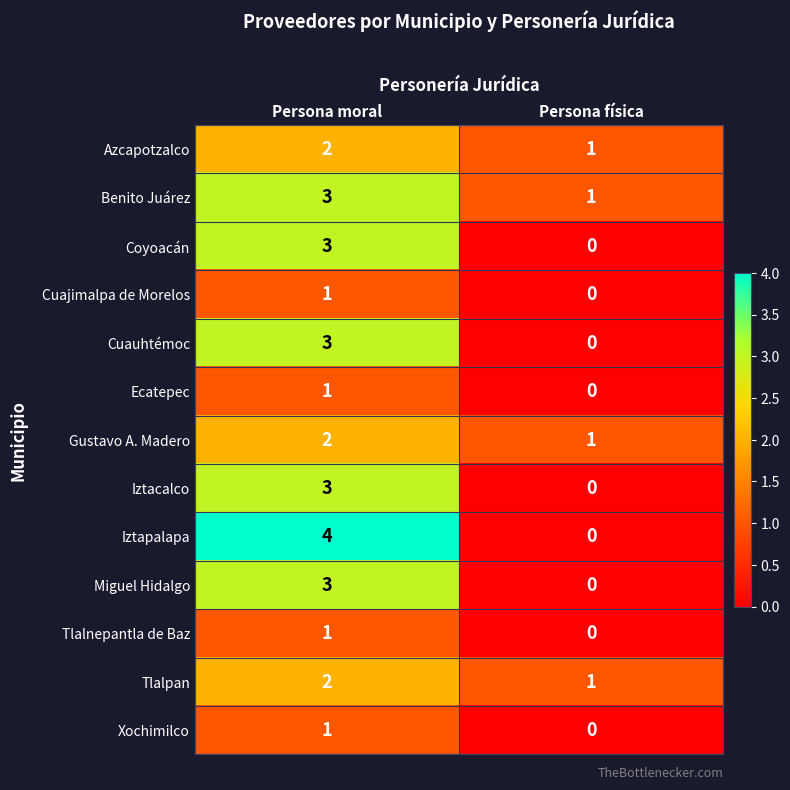

Reading left to right, transcribe all the data shown in this chart.

Azcapotzalco: Persona moral=2	Persona física=1
Benito Juárez: Persona moral=3	Persona física=1
Coyoacán: Persona moral=3	Persona física=0
Cuajimalpa de Morelos: Persona moral=1	Persona física=0
Cuauhtémoc: Persona moral=3	Persona física=0
Ecatepec: Persona moral=1	Persona física=0
Gustavo A. Madero: Persona moral=2	Persona física=1
Iztacalco: Persona moral=3	Persona física=0
Iztapalapa: Persona moral=4	Persona física=0
Miguel Hidalgo: Persona moral=3	Persona física=0
Tlalnepantla de Baz: Persona moral=1	Persona física=0
Tlalpan: Persona moral=2	Persona física=1
Xochimilco: Persona moral=1	Persona física=0